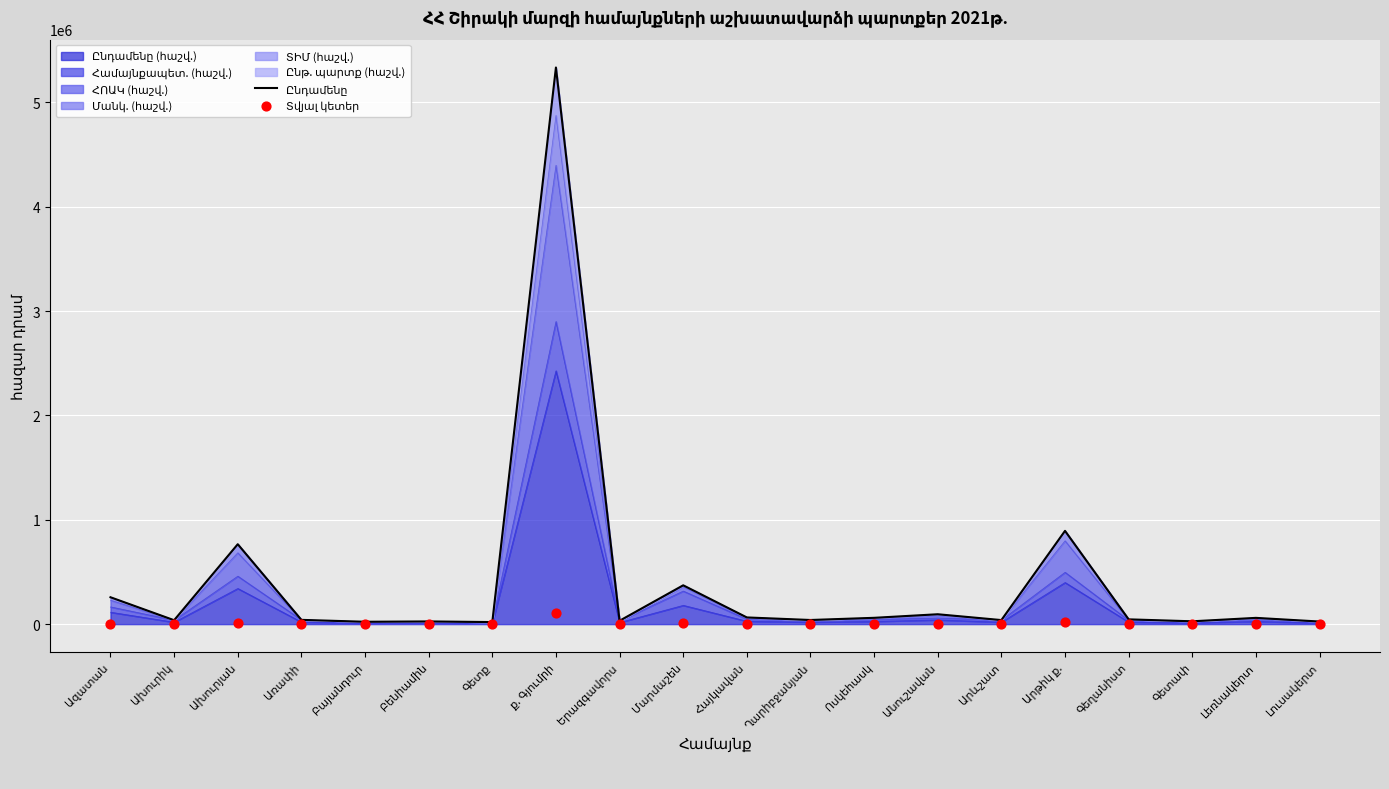

At which category is the sum across all series the highest?

ք. Գյումրի